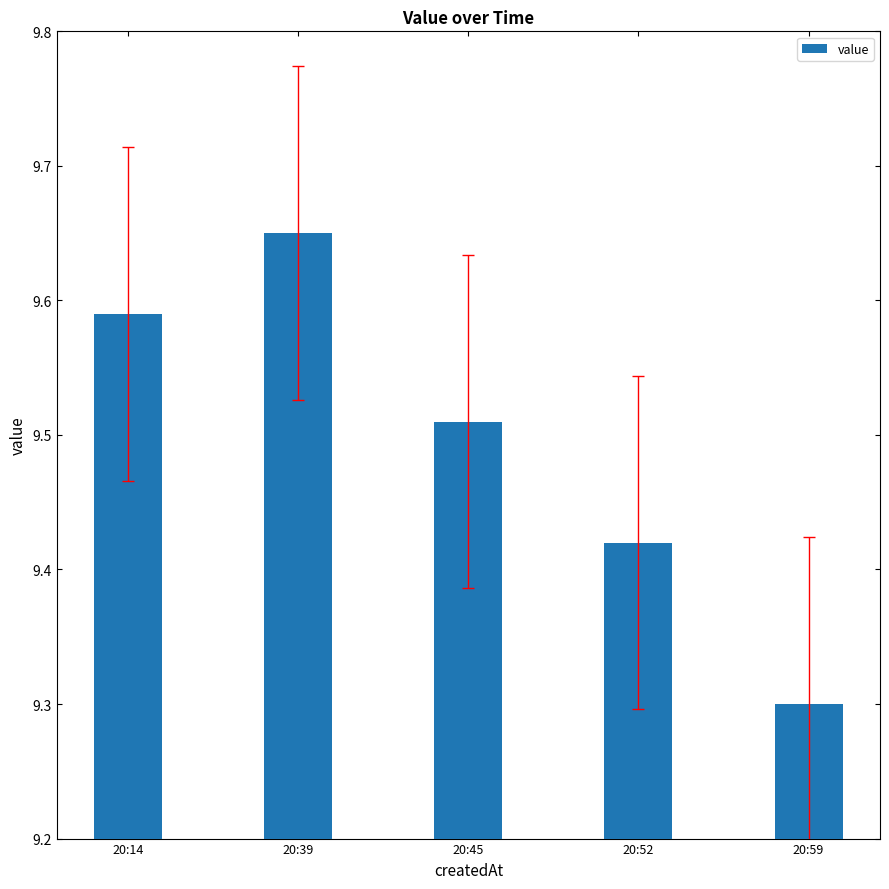

The chart shows a value of 9.3 at 20:59. True or false?

True